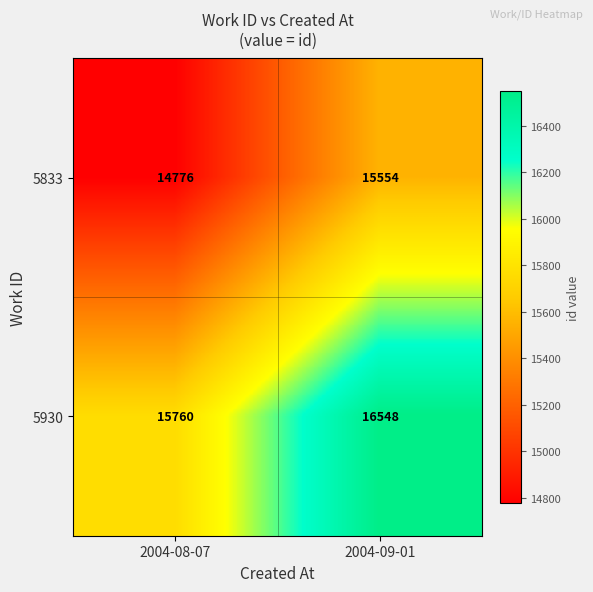

What is the sum of the 5833 values at 2004-08-07 and 2004-09-01?

30330